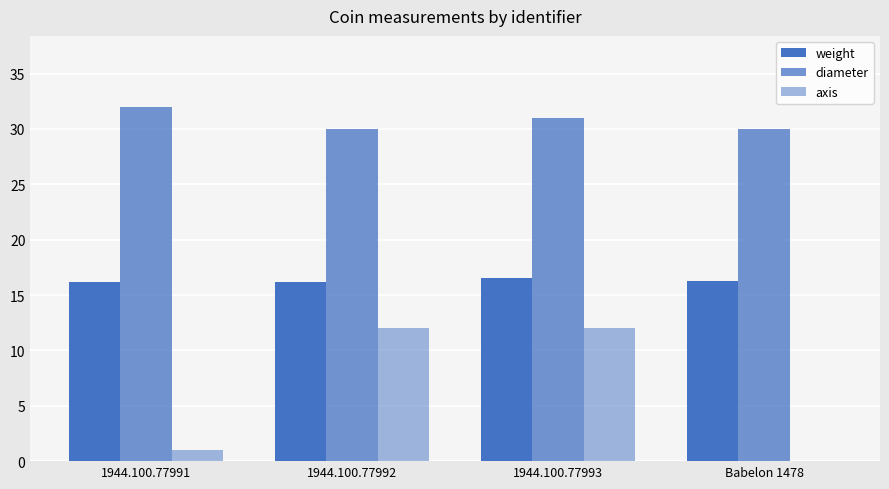

At which category does the chart reach its minimum across all series?

Babelon 1478